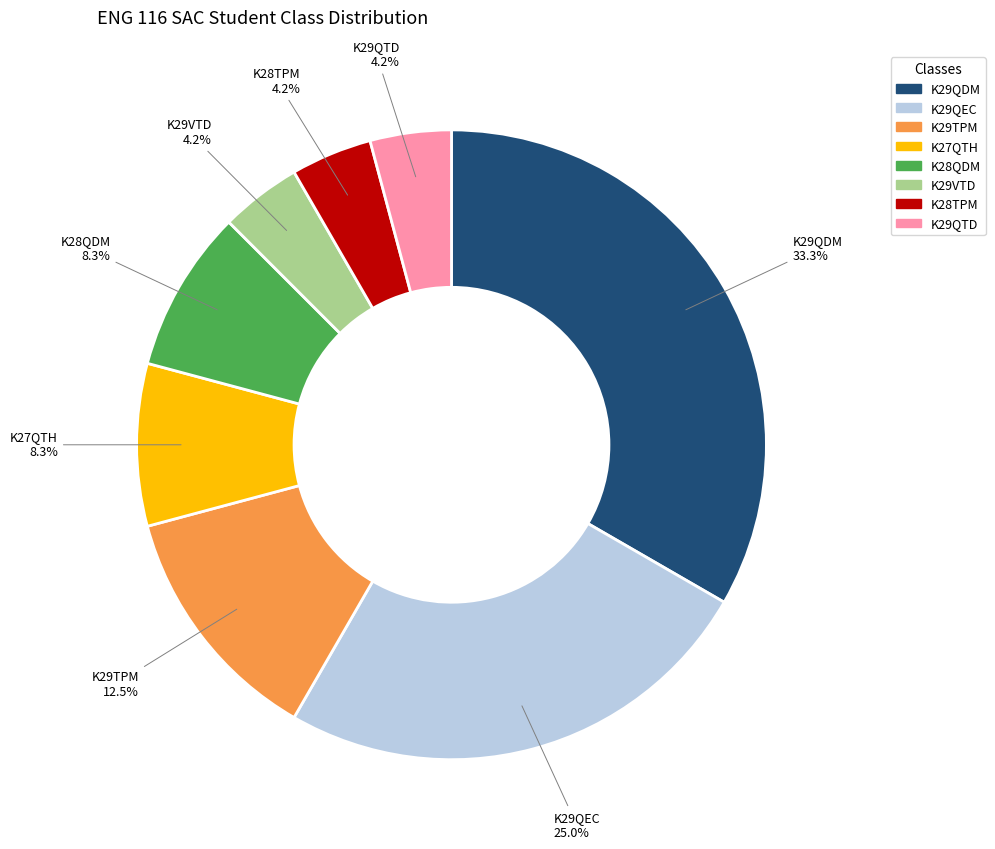

What is the largest slice in the pie chart?

K29QDM